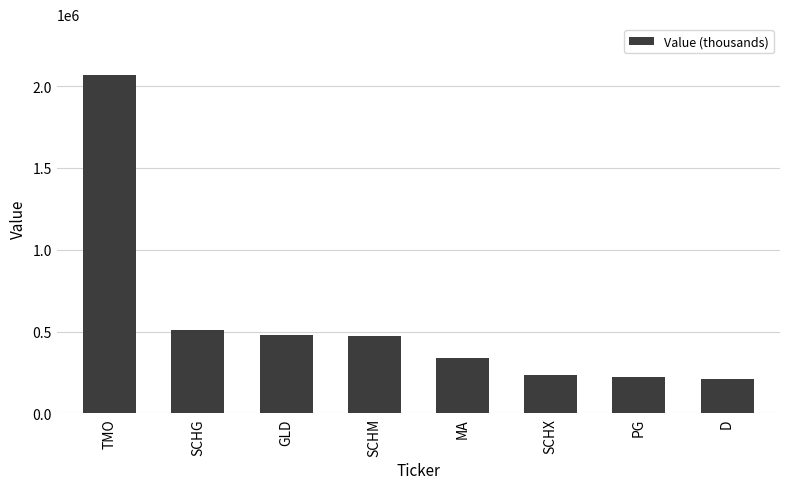

What is the difference between the maximum and second lowest values?

1844000